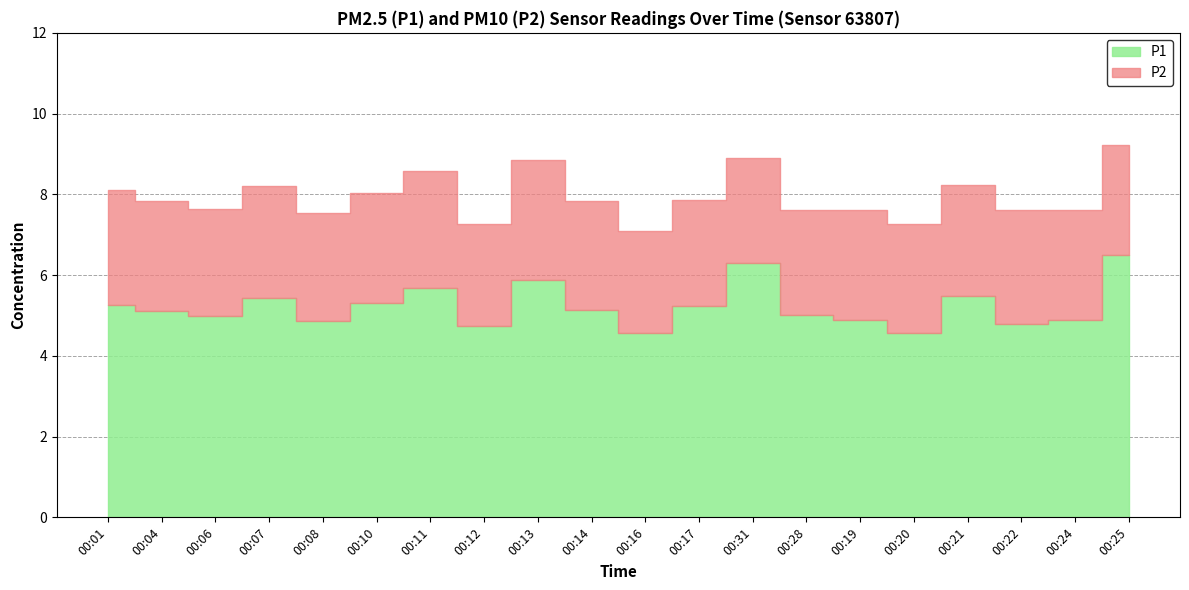

At which category is the sum across all series the highest?

00:25